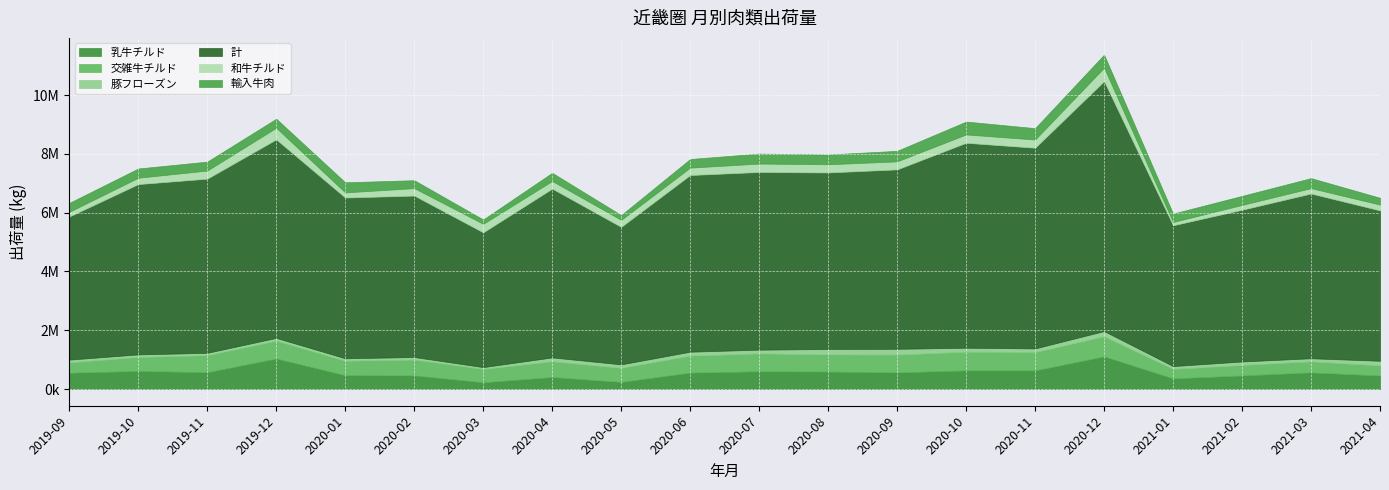

What is the average value of the 豚フローズン series?

120224